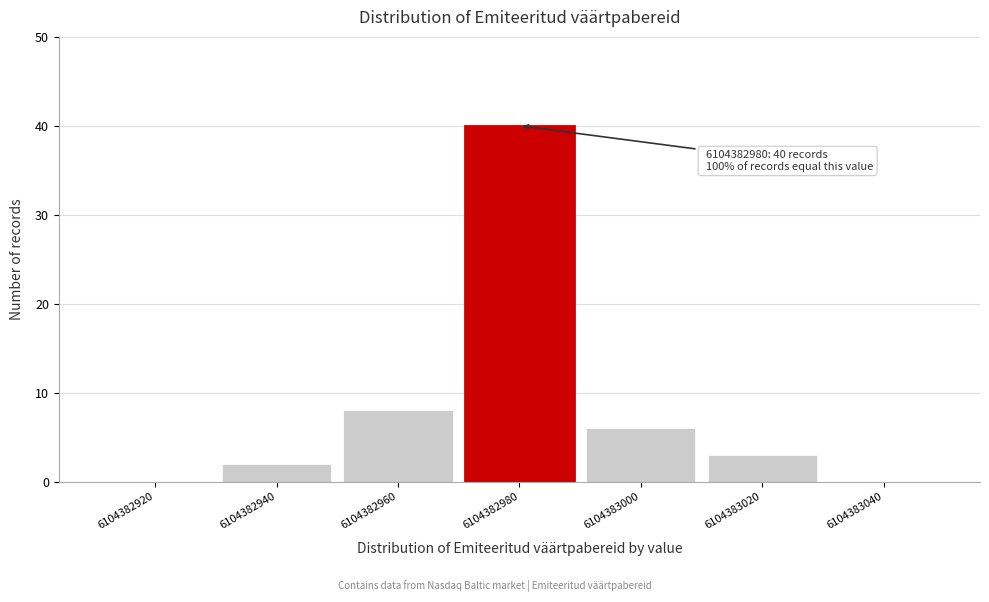

Reading right to left, list all the values displayed in this chart.

6104383040=0	6104383020=3	6104383000=6	6104382980=40	6104382960=8	6104382940=2	6104382920=0